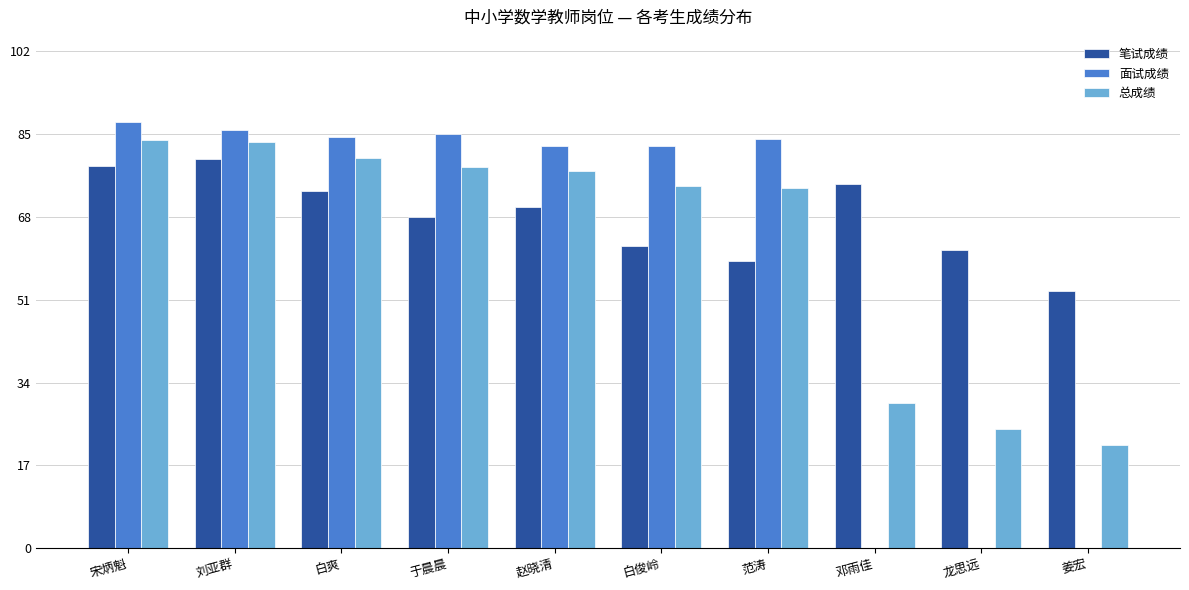

How many categories are shown in the chart?

10